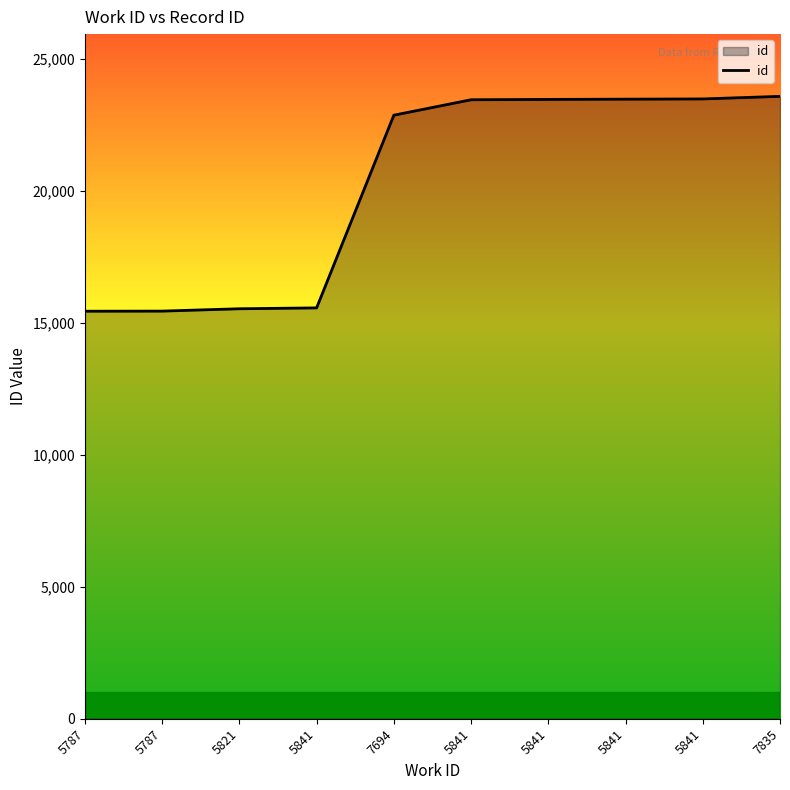

What is the change in value from 5841 to 7835?

+98